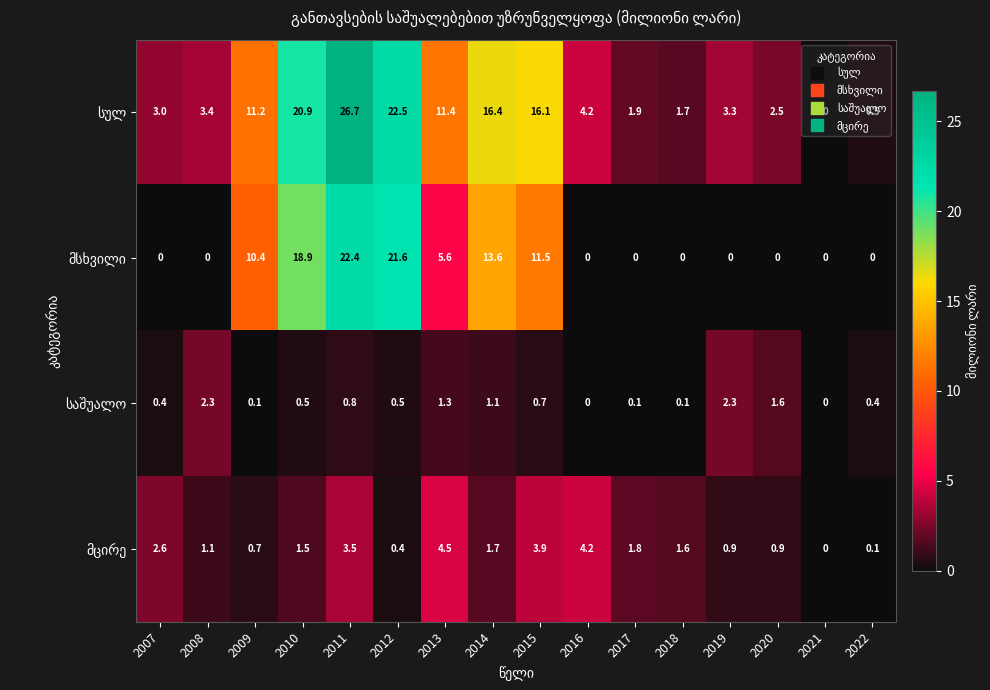

What is the spread (max minus min) of values at 2012?

22.1